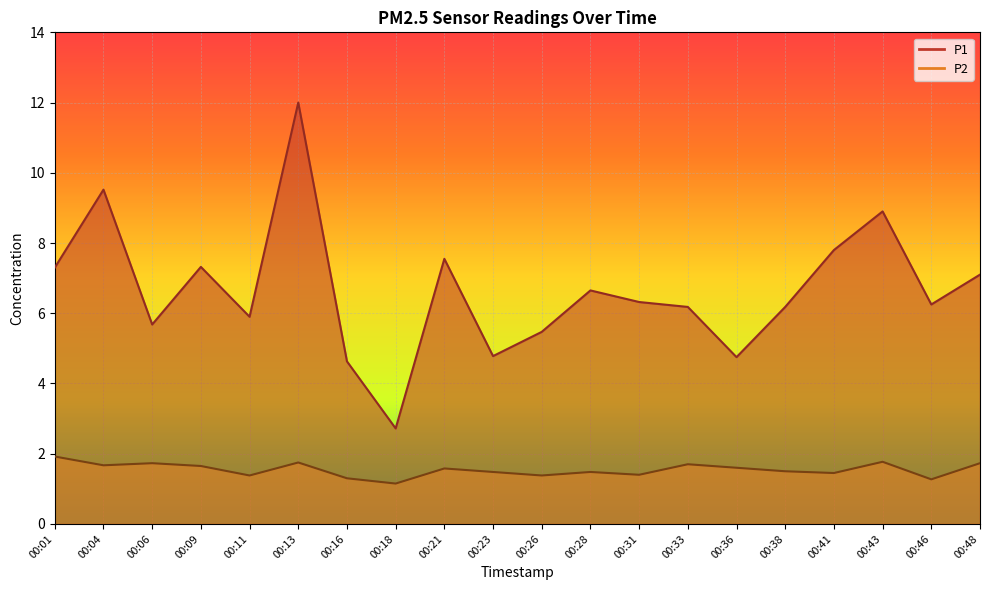

What is the difference between the maximum and minimum values in the P1 series?

9.3